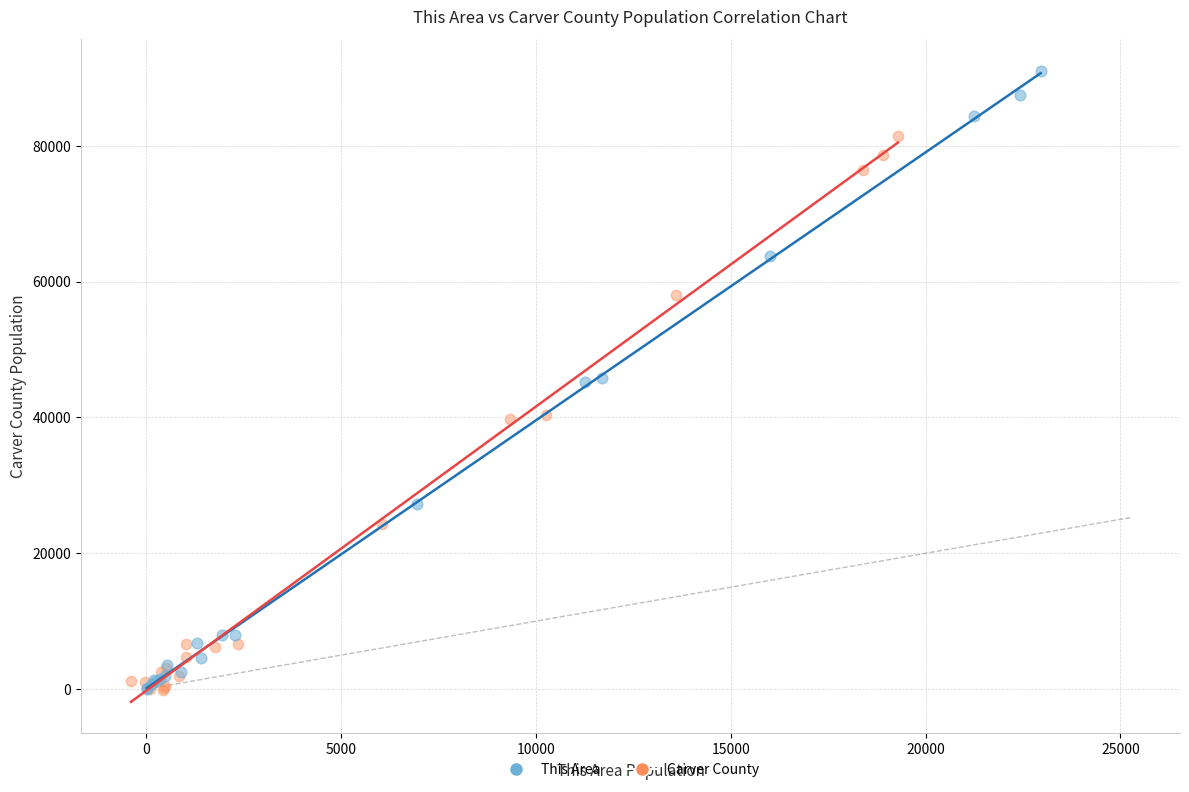

Which series reaches the maximum Y coordinate?

This Area